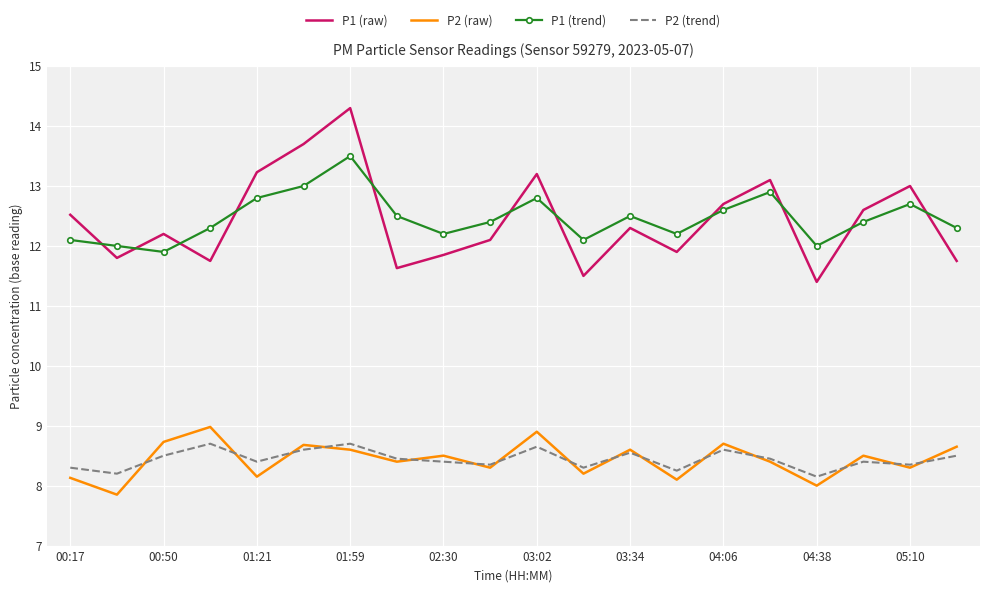

True or false: P2 (raw) and P1 (raw) cross at least once.

False